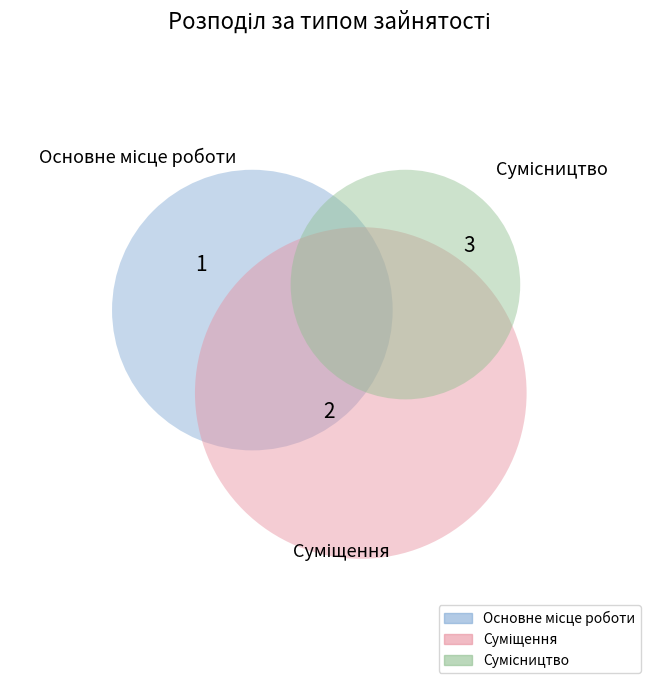

Is Суміщення the majority of the pie?

No